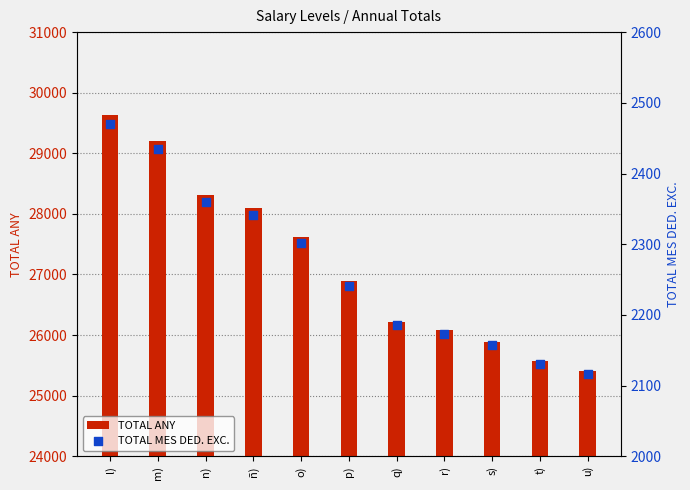

At which category is the sum across all series the highest?

l)